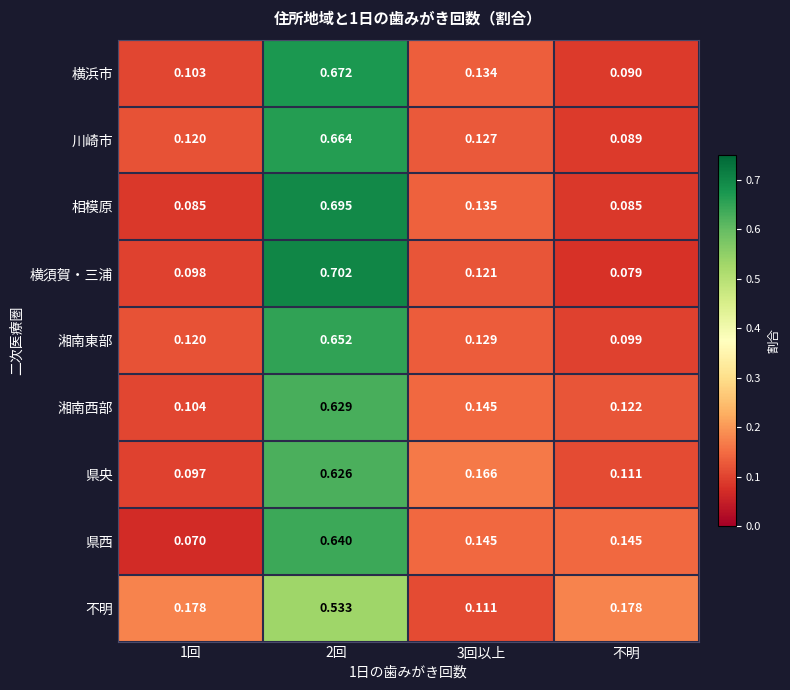

At which label does 横浜市 reach its minimum?

不明